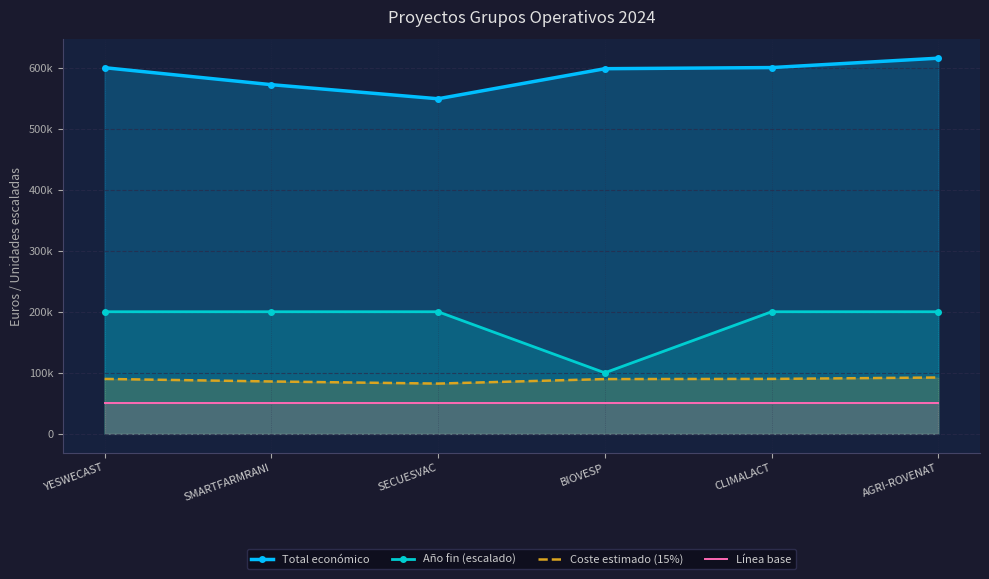

The Año fin (escalado) series shows 111886.8 at AGRI-ROVENAT. True or false?

False